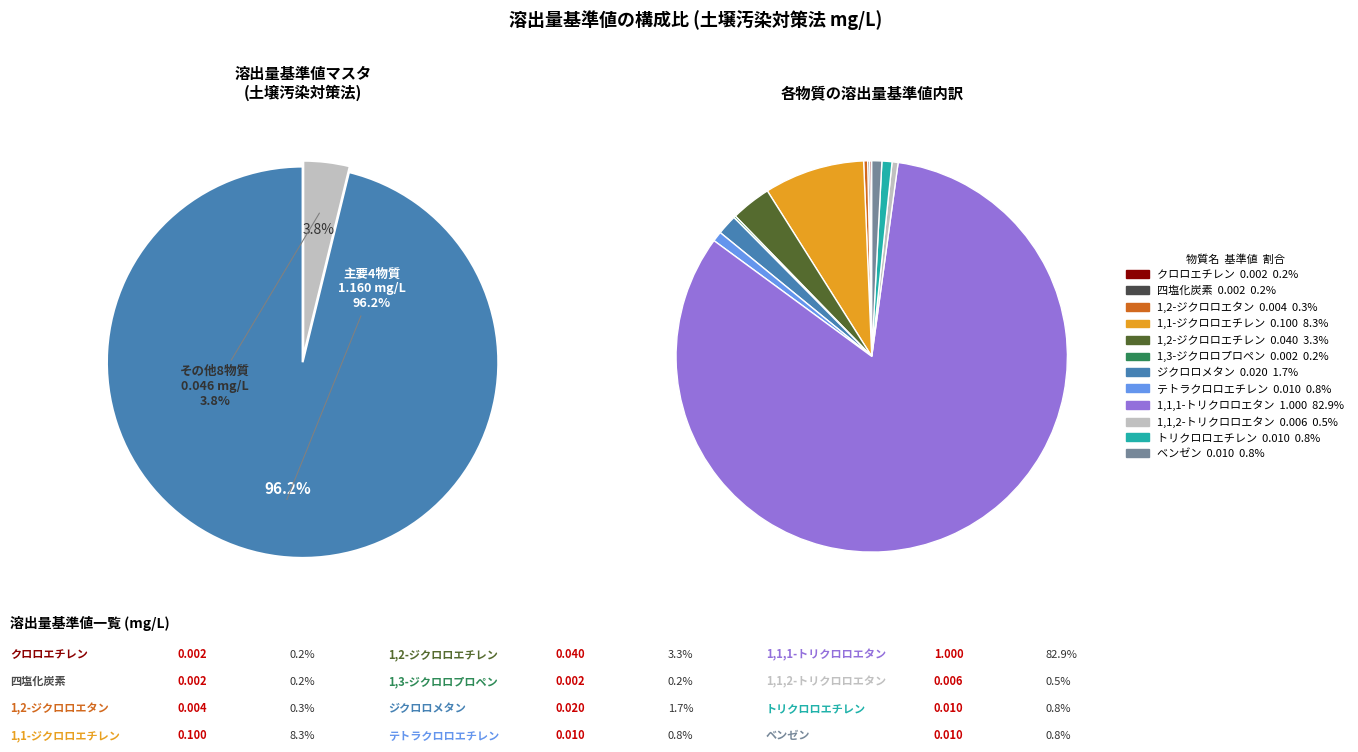

What percentage is the トリクロロエチレン slice, to the nearest percent?

1%